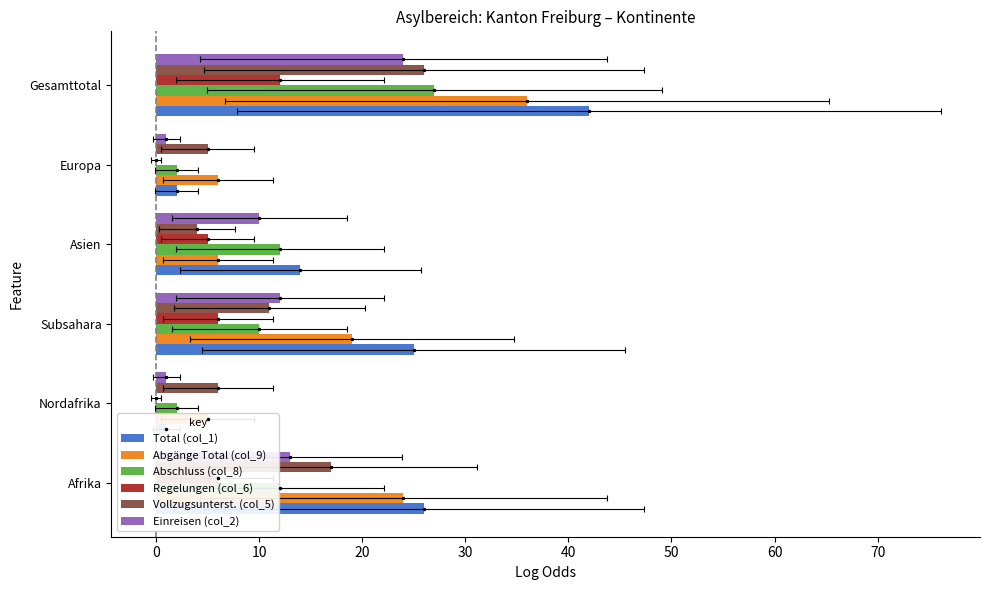

What is the total value across all series at Nordafrika?

15